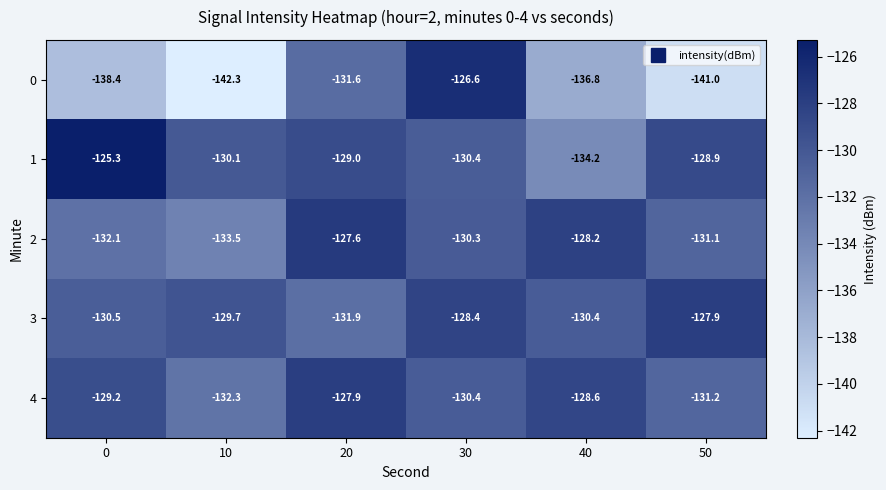

True or false: 1 has a value of -200.3 at 20.

False